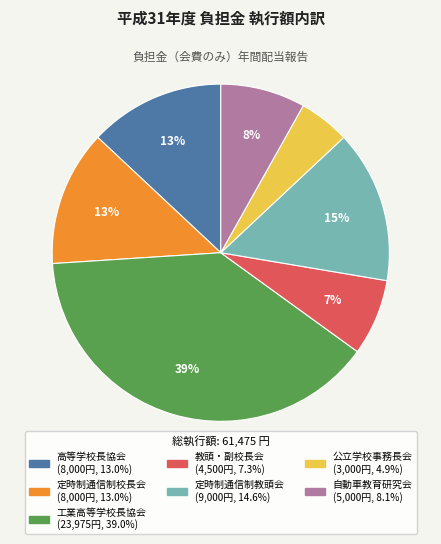

Is the sum of 教頭・副校長会 (4,500円, 7.3%) and 公立学校事務長会 (3,000円, 4.9%) greater than half?

No